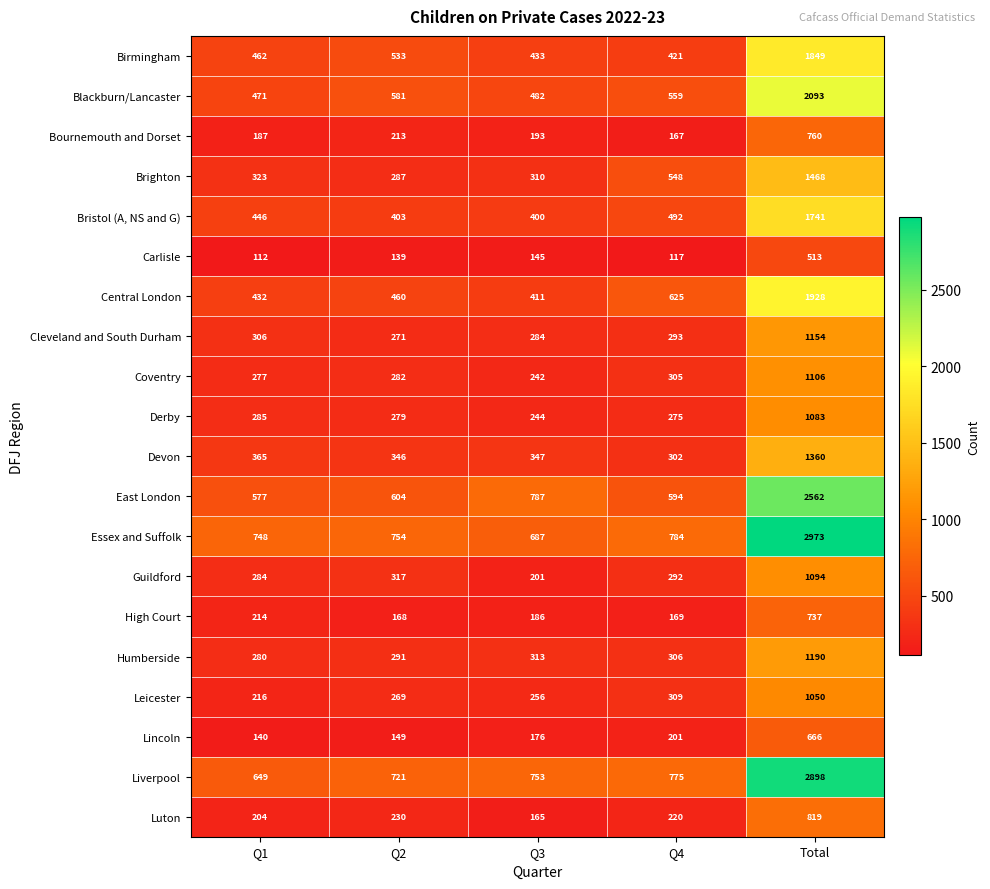

Between Q2 and Q4, which series saw the biggest shift?

Brighton